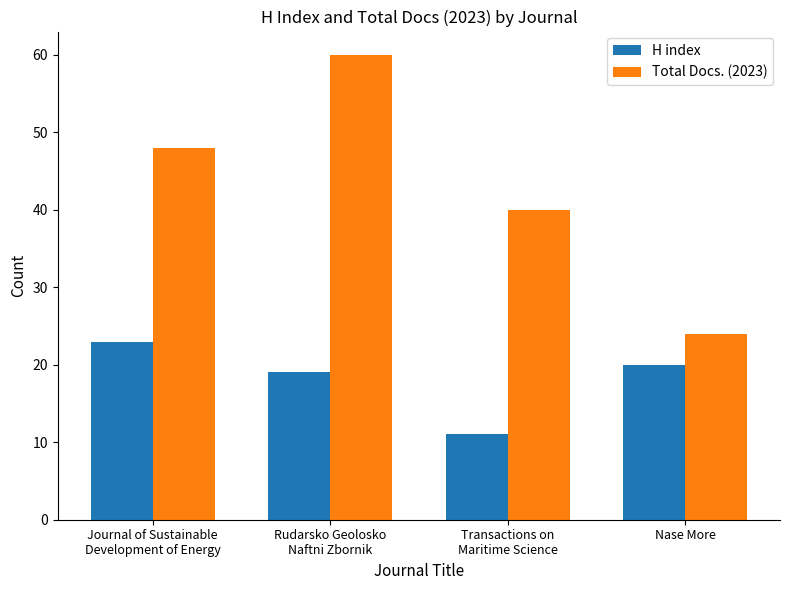

At which label does H index first exceed 20?

Journal of Sustainable
Development of Energy